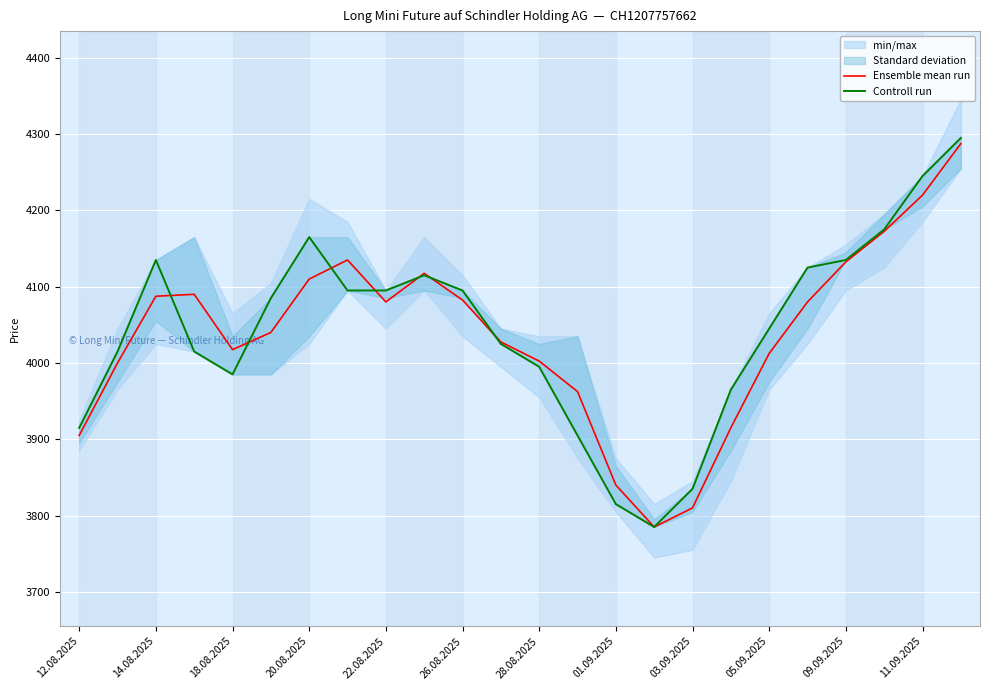

True or false: Ensemble mean run has a value of 2405.7 at 09.09.2025.

False